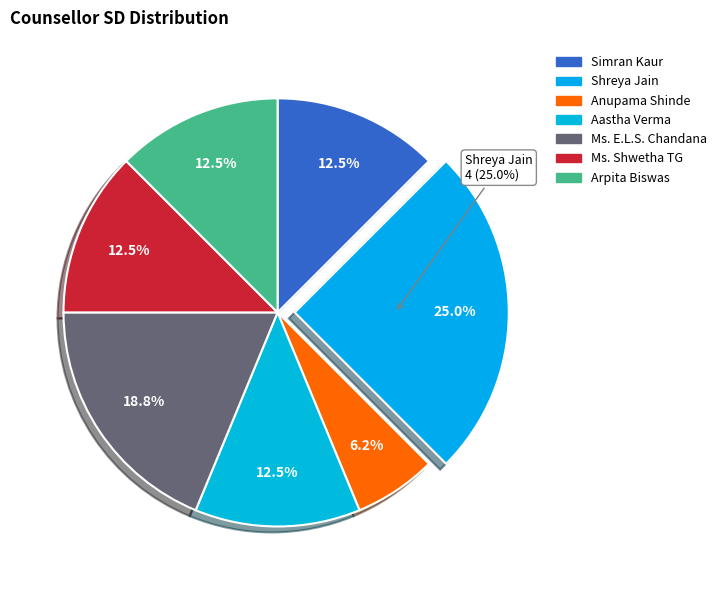

True or false: Anupama Shinde accounts for 1% of the total.

False